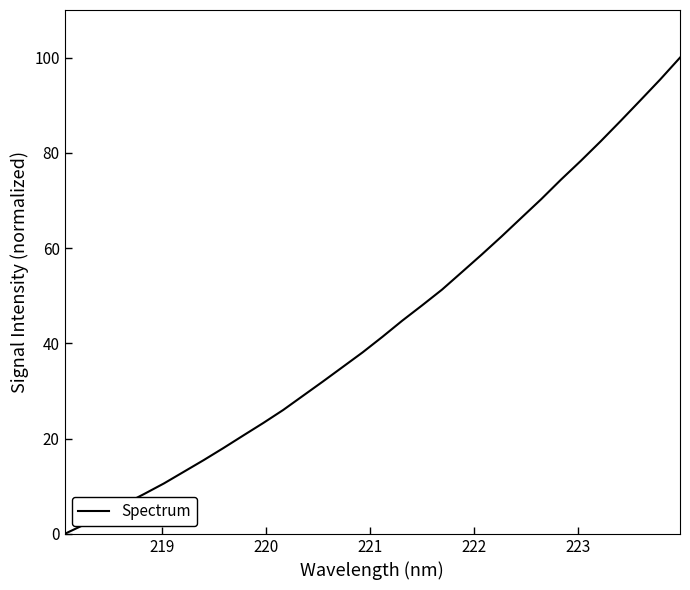

What is the maximum value shown in the chart?

100.0